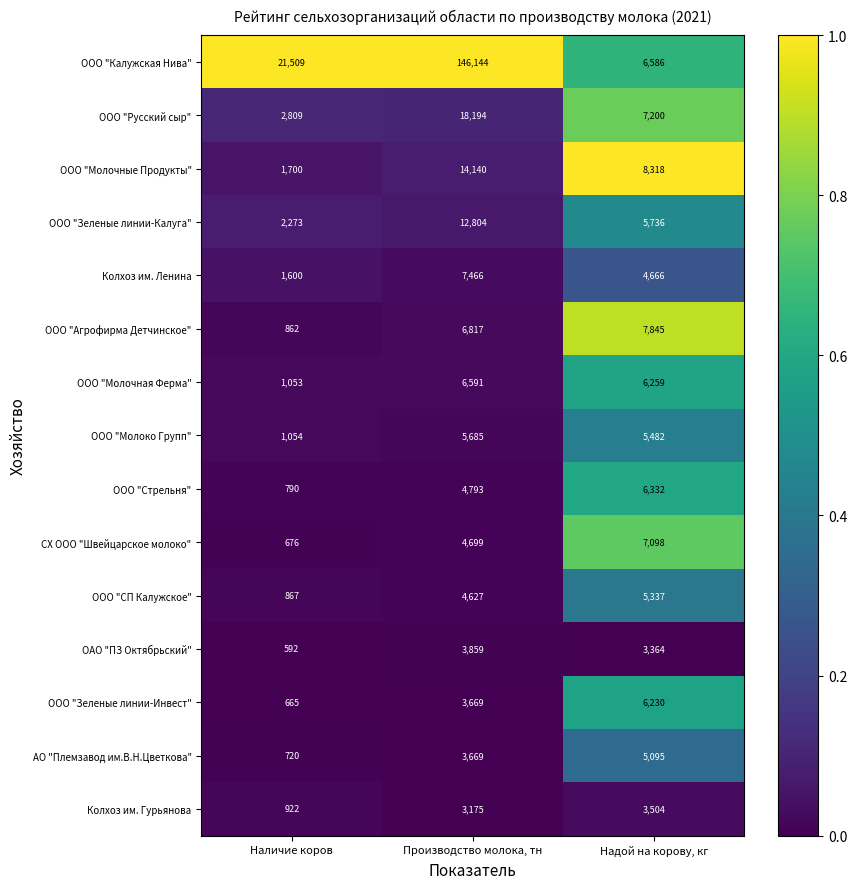

The ООО "Молочная Ферма" series shows 1847 at Наличие коров. True or false?

False